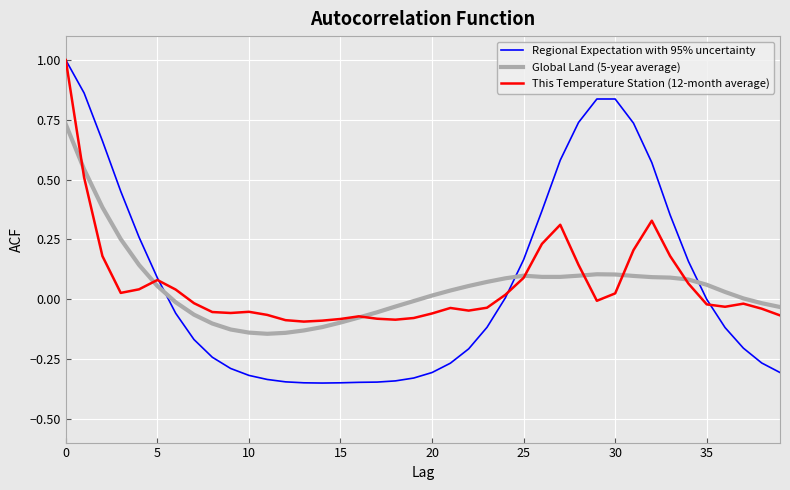

How many intersections are there between Global Land (5-year average) and Regional Expectation with 95% uncertainty?

3